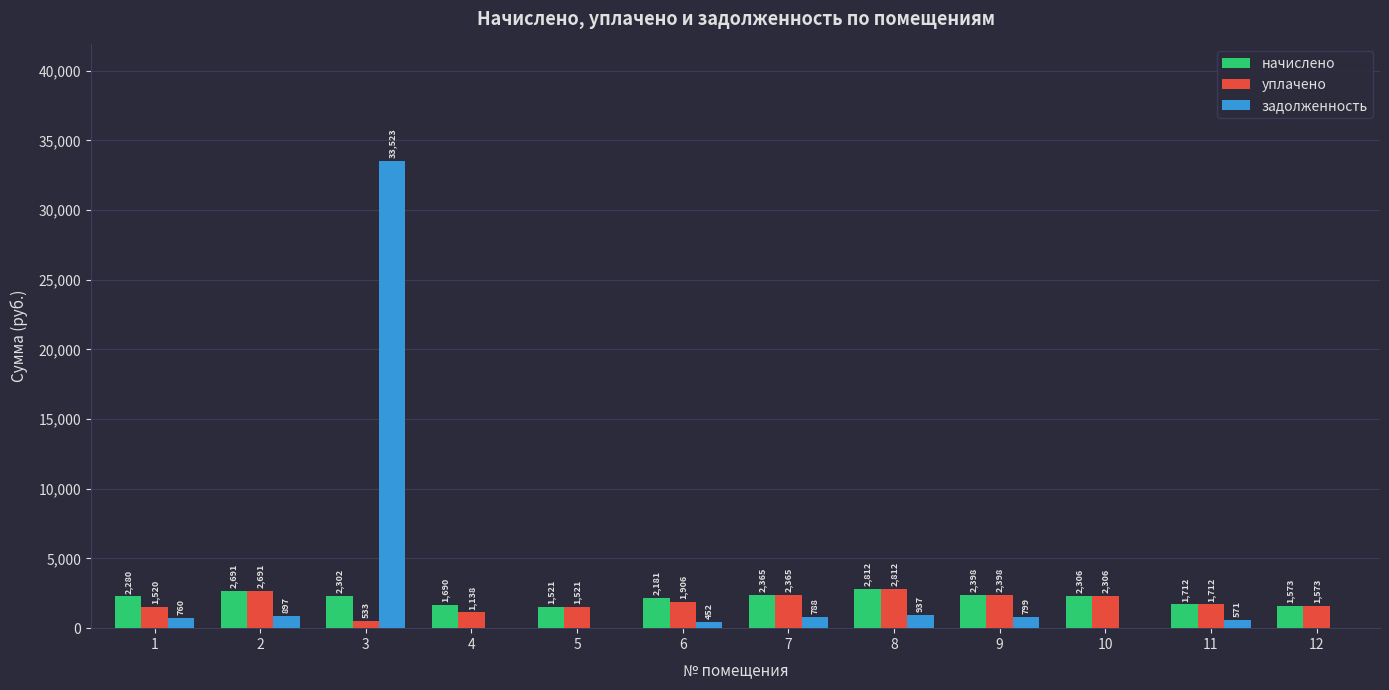

How many distinct data groups are displayed?

3